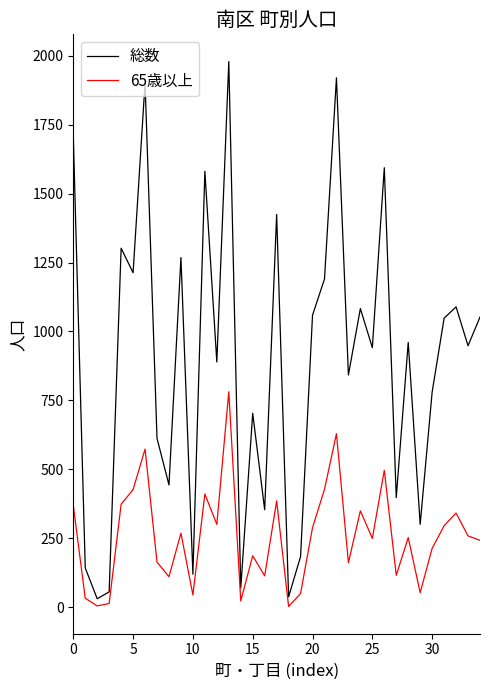

What is the average value of the 総数 series?

892